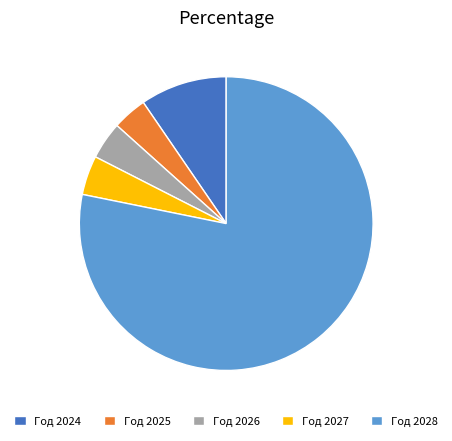

Approximately how many times larger is the value at Год 2027 compared to Год 2024?

0.5